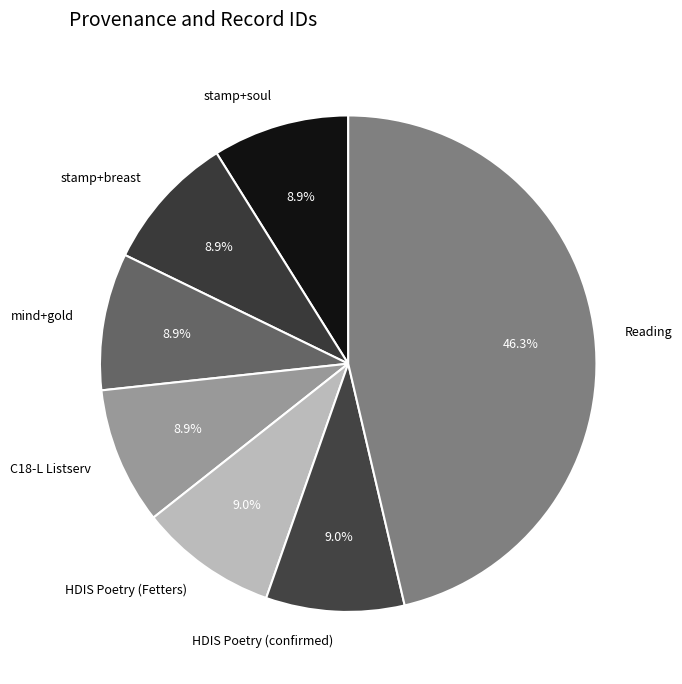

Approximately how many times larger is the value at Reading compared to mind+gold?

5.2